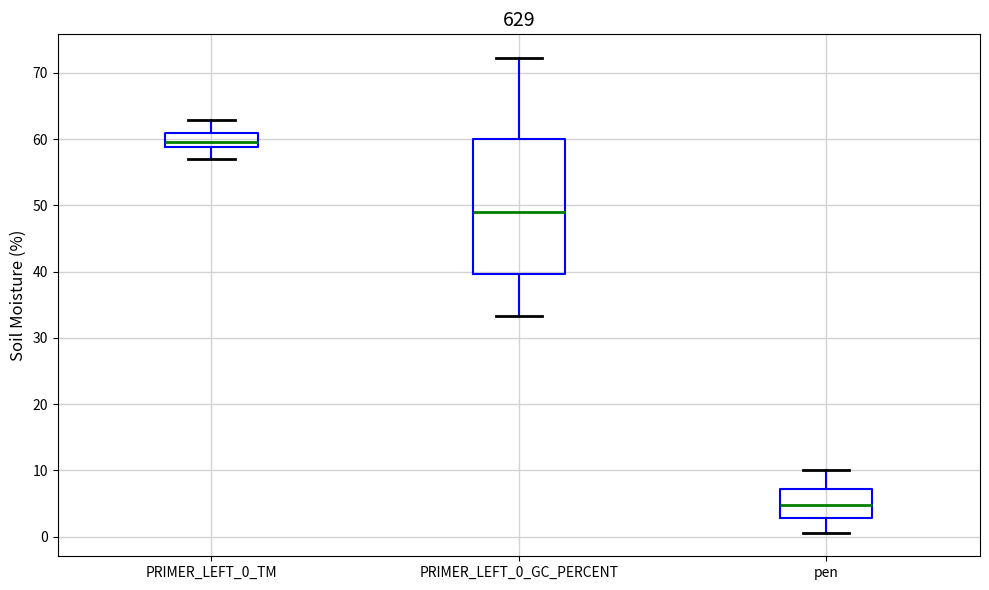

Which box has the highest median line?

PRIMER_LEFT_0_TM